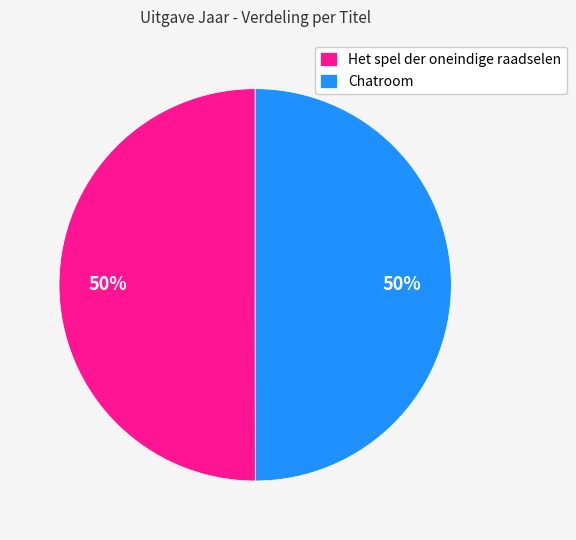

To the nearest percent, what portion does Chatroom represent?

50%